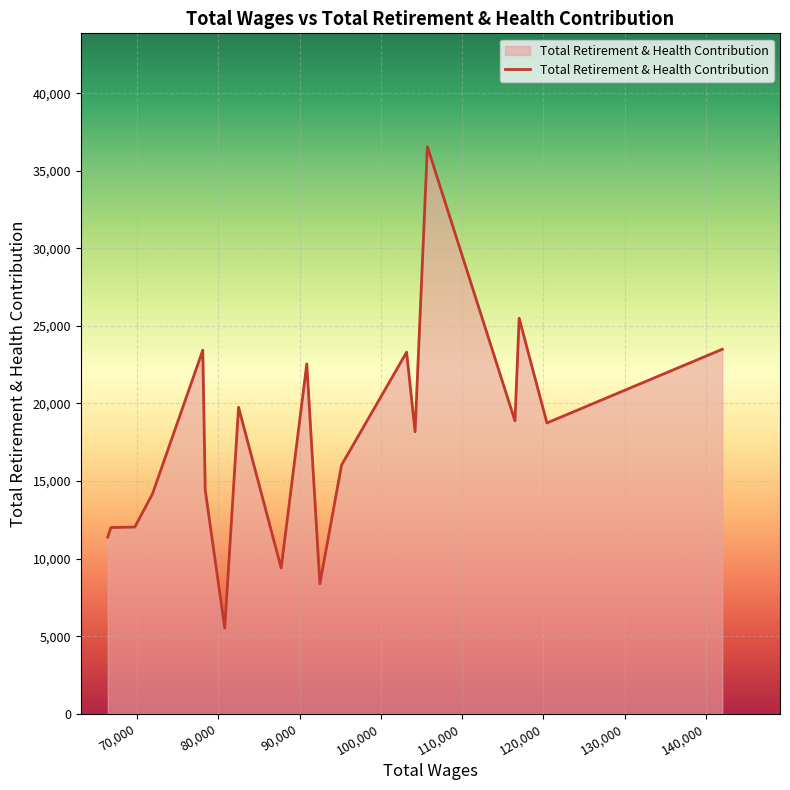

What is the minimum value shown in the chart?

5519